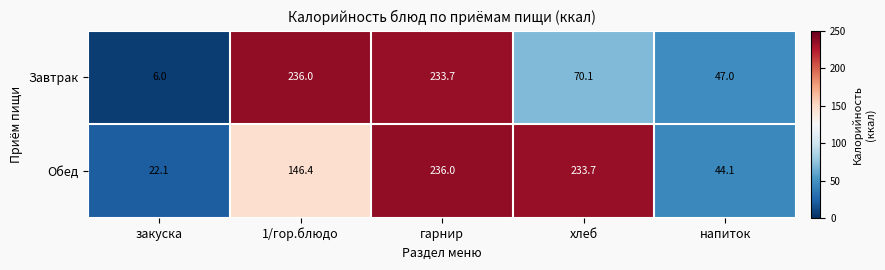

The Завтрак series shows 4.2 at закуска. True or false?

False